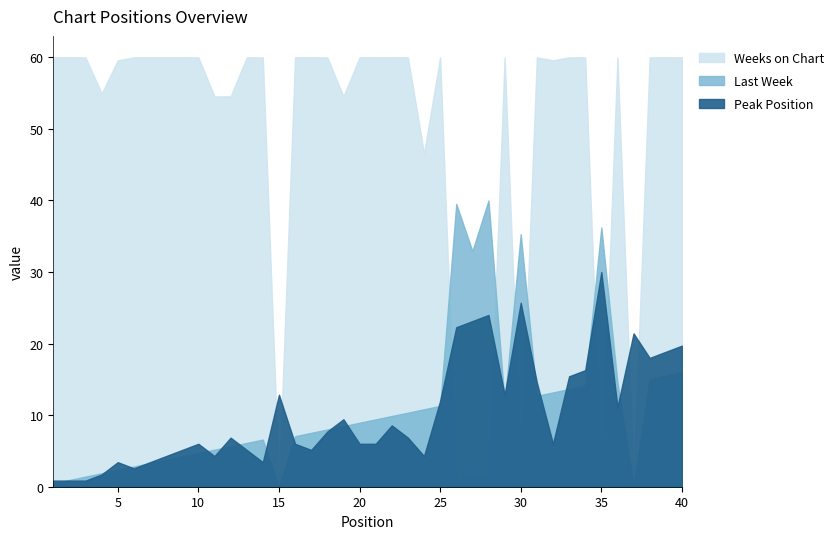

Rank the series at 7 from highest to lowest value.

Weeks on Chart, Last Week, Peak Position